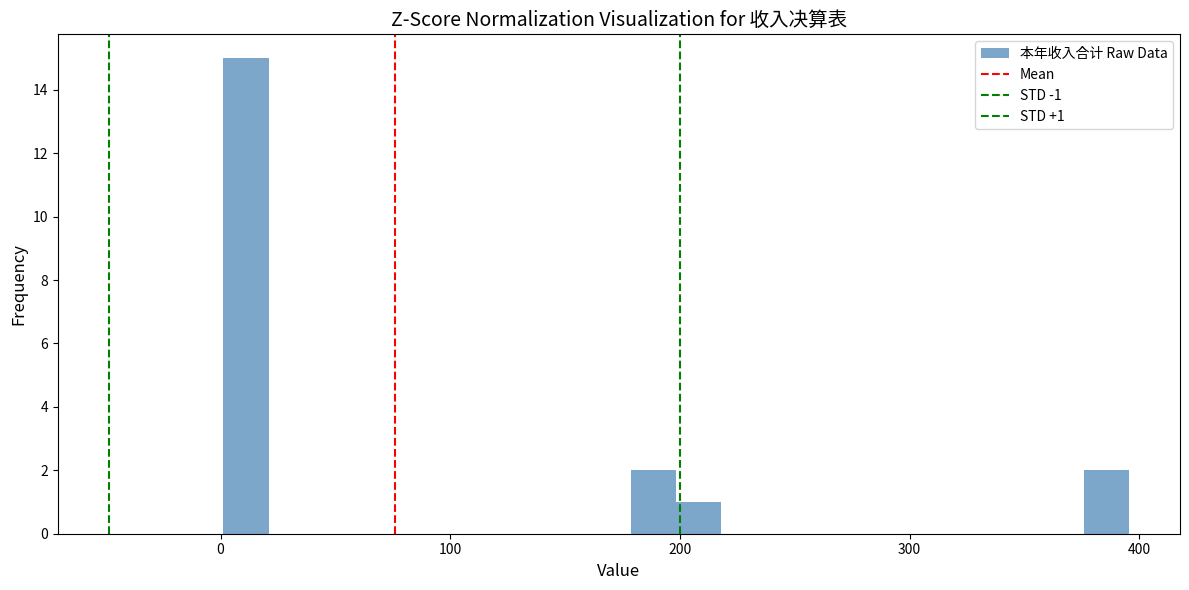

Around what value on the x-axis is the tallest bar? Give the approximate position of its centre, as read against the axis.

10